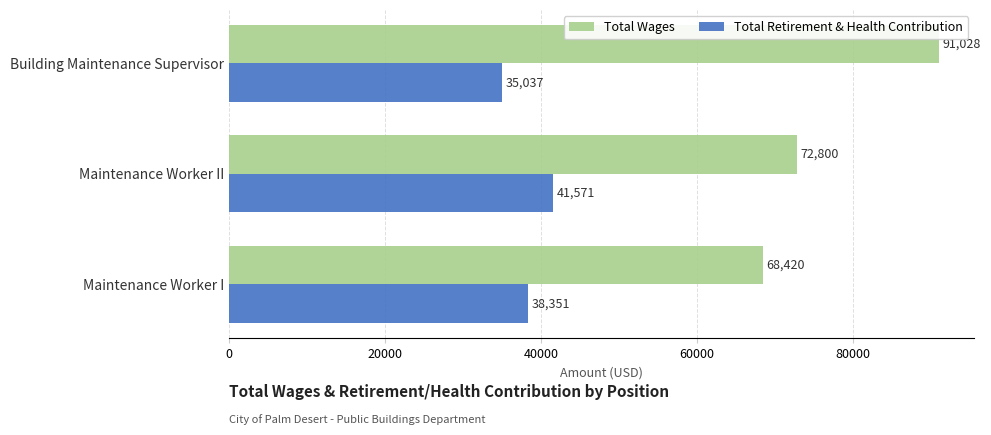

True or false: Total Retirement & Health Contribution has a value of 35037 at Building Maintenance Supervisor.

True